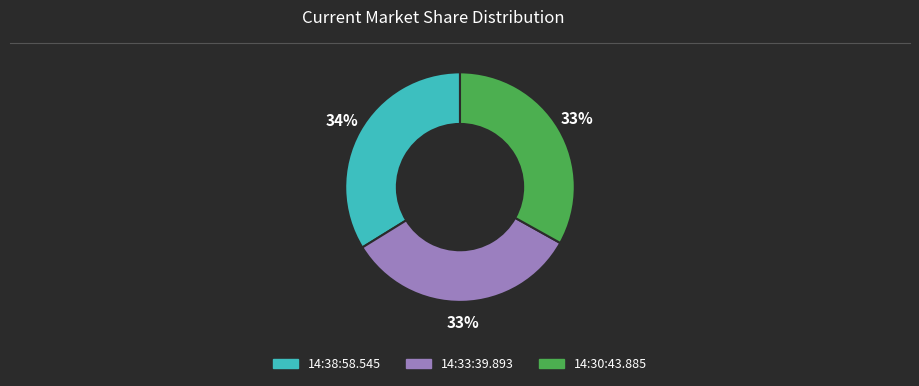

Combined, do 14:30:43.885 and 14:38:58.545 account for over 50%?

Yes